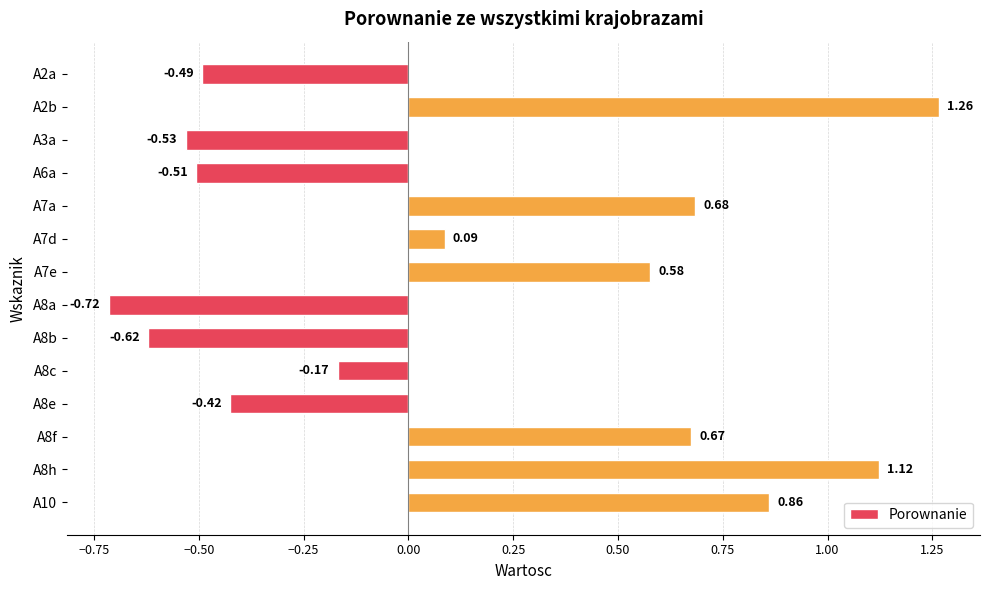

What is the change in value from A2b to A8c?

-1.4